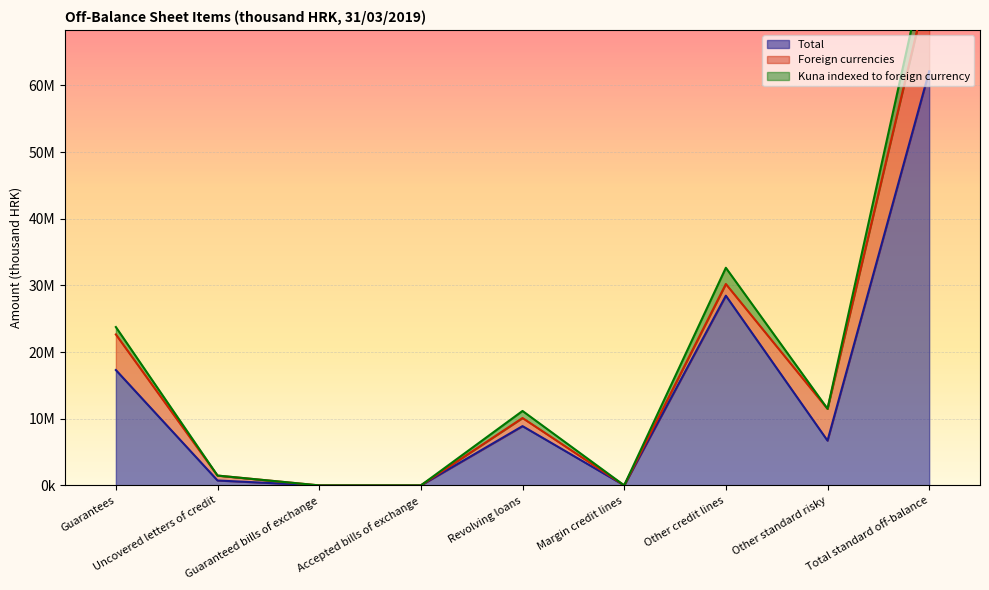

What position from the left is Uncovered letters of credit?

2